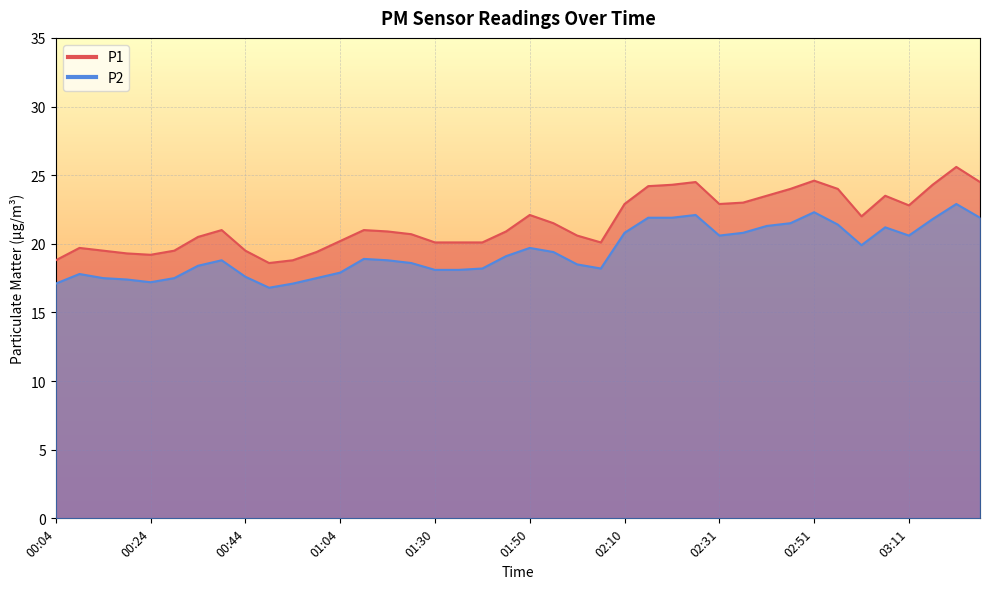

Between 00:19 and 03:21, which is larger?

03:21